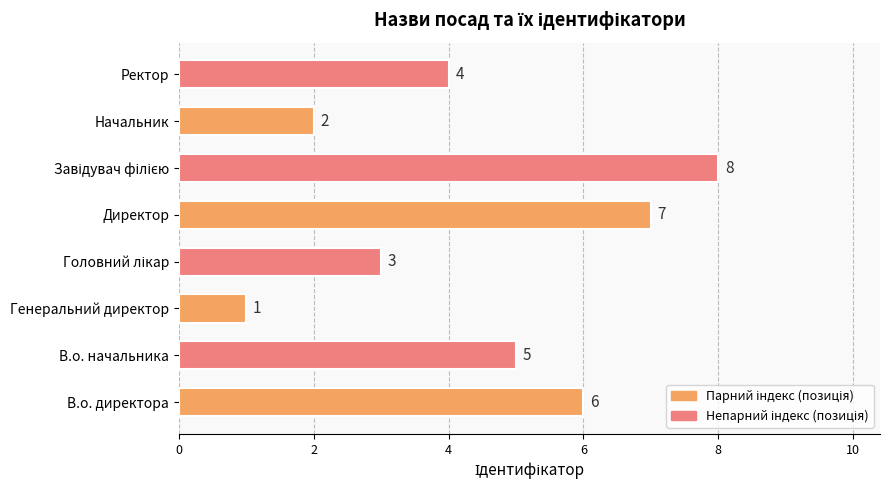

Count the number of categories in the chart.

8